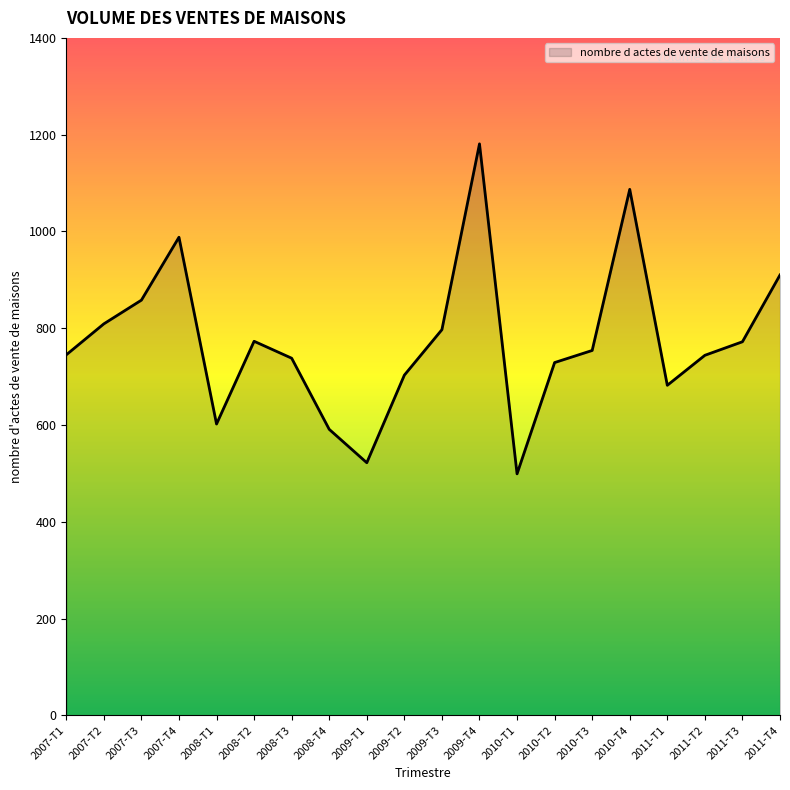

The value at 2009-T1 is 911. True or false?

False